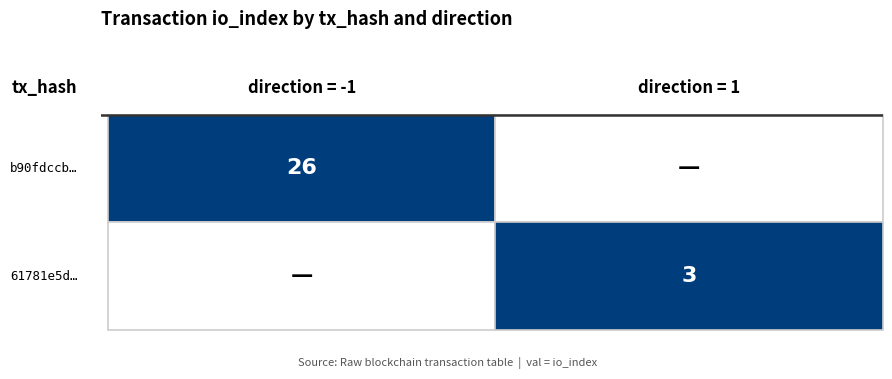

Reading left to right, what are all the values shown in this chart?

b90fdccb06b985b6f65eb9257401e181a71f0c0…: -1	26
61781e5d1e83bf852aeb55d74e4c088198bca37…: 1	3